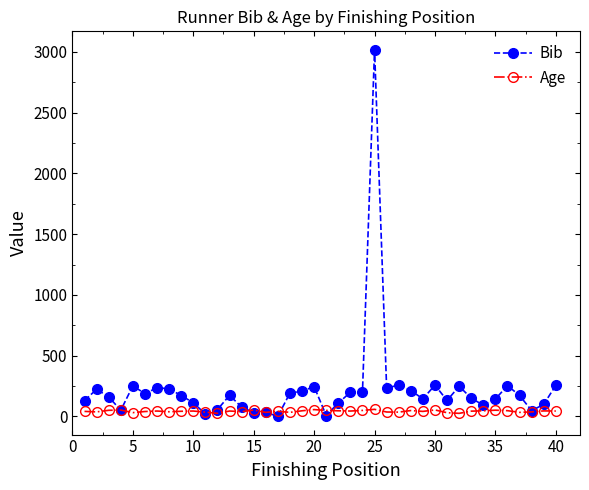

Which series has the widest spread of values?

Bib